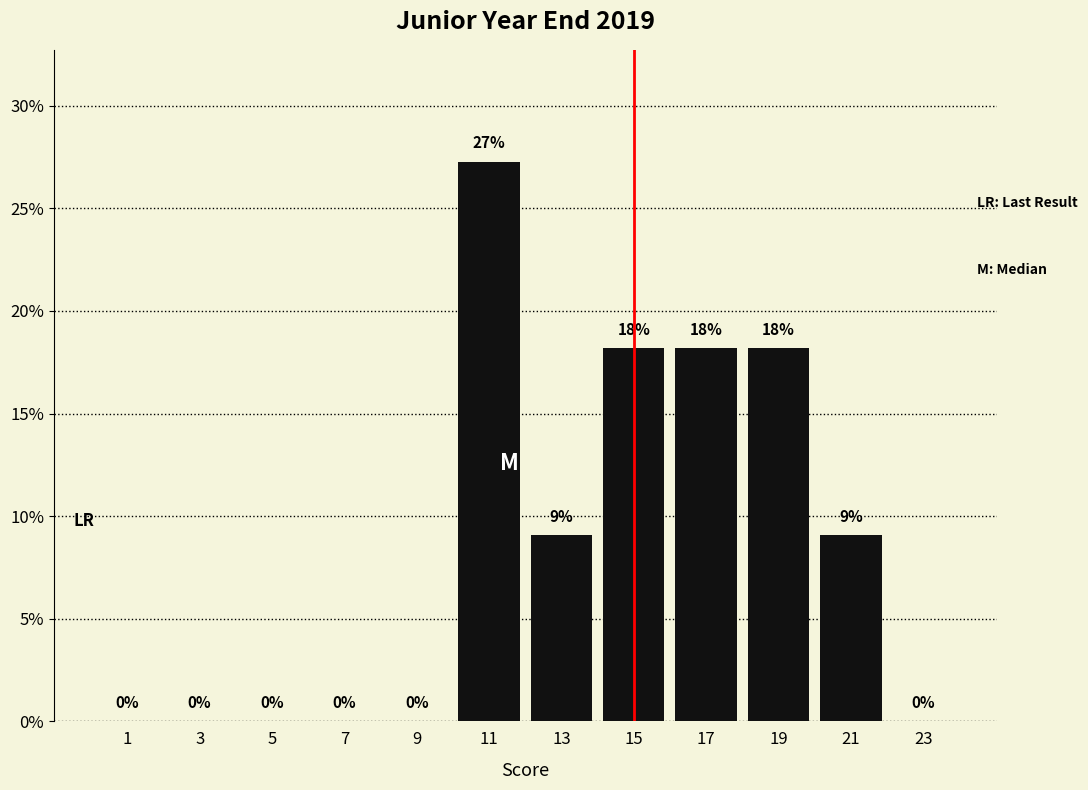

Over which range of the x-axis is the bar tallest?

10 to 12